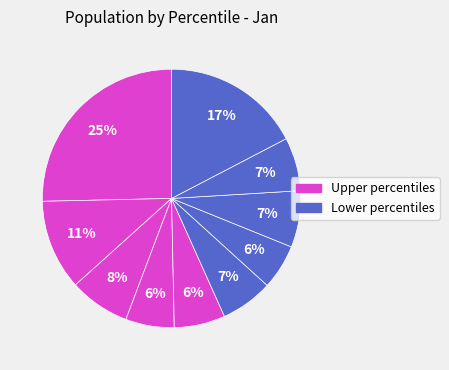

How many slices are in this pie chart?

10